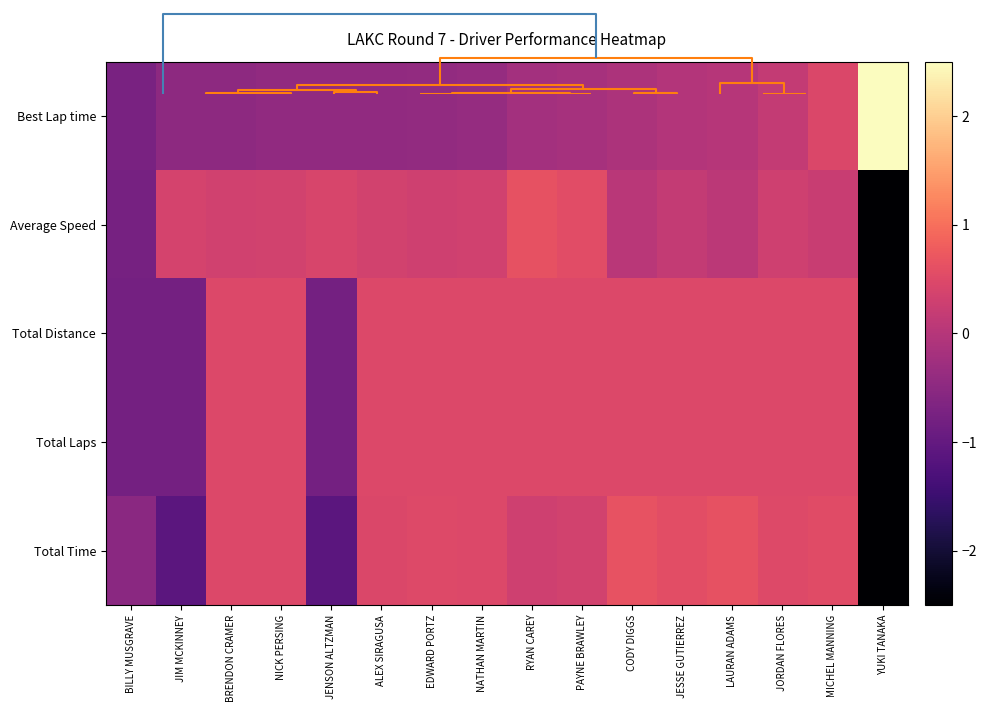

At which category does the chart reach its minimum across all series?

YUKI TANAKA